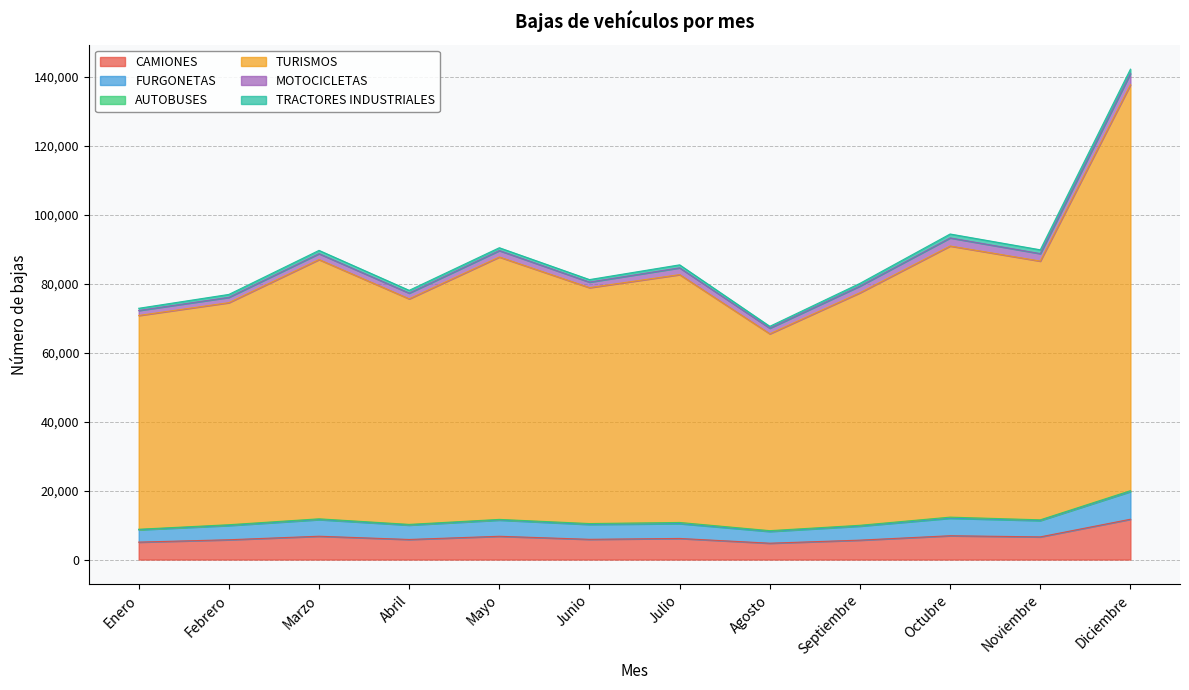

At which category does TURISMOS reach its first local peak?

Marzo